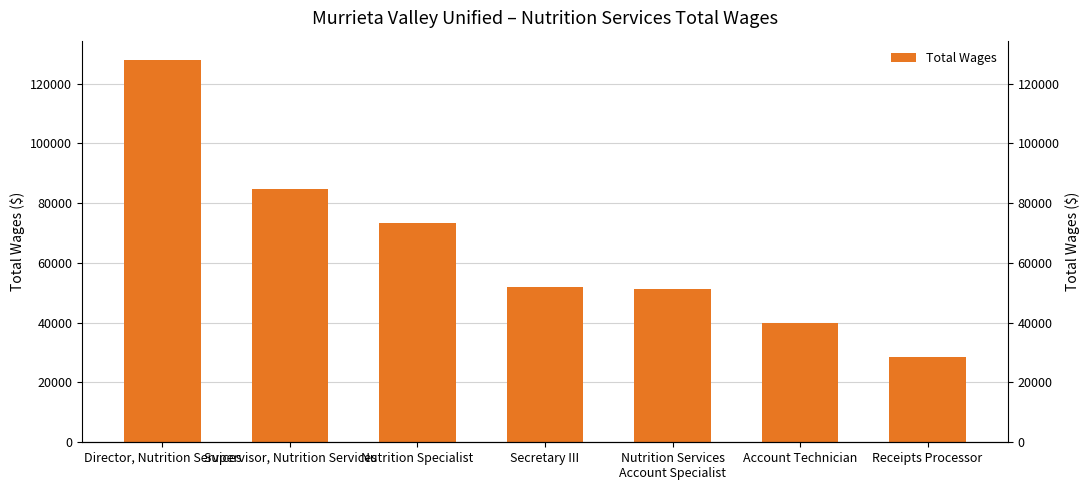

What is the difference between the maximum and minimum values?

99349